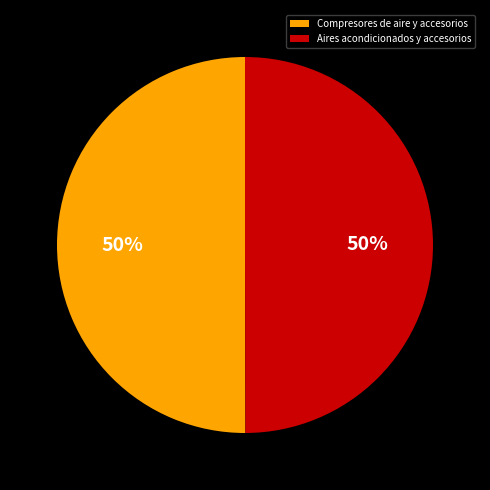

What is the ratio of the value at Compresores de aire y accesorios to the value at Aires acondicionados y accesorios?

1.0